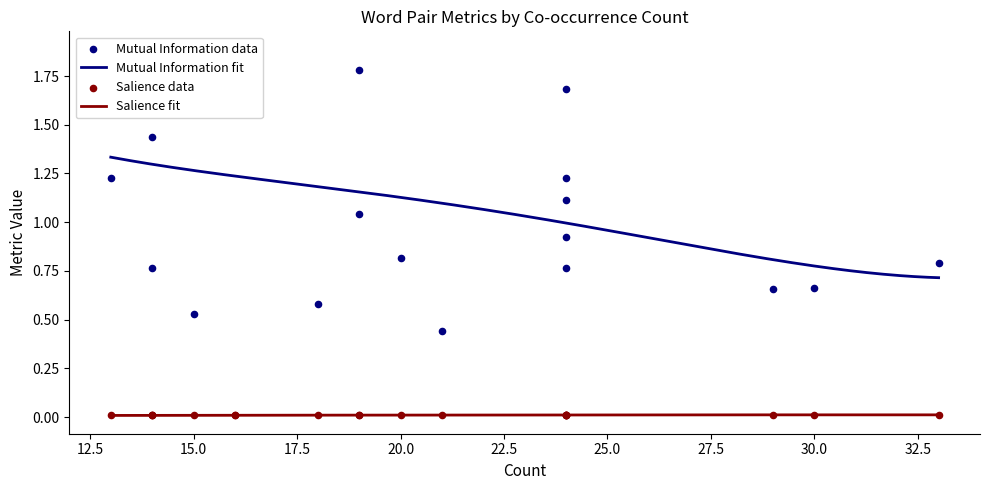

Is the value of Salience at 3 greater than the value of Mutual Information at 2?

No